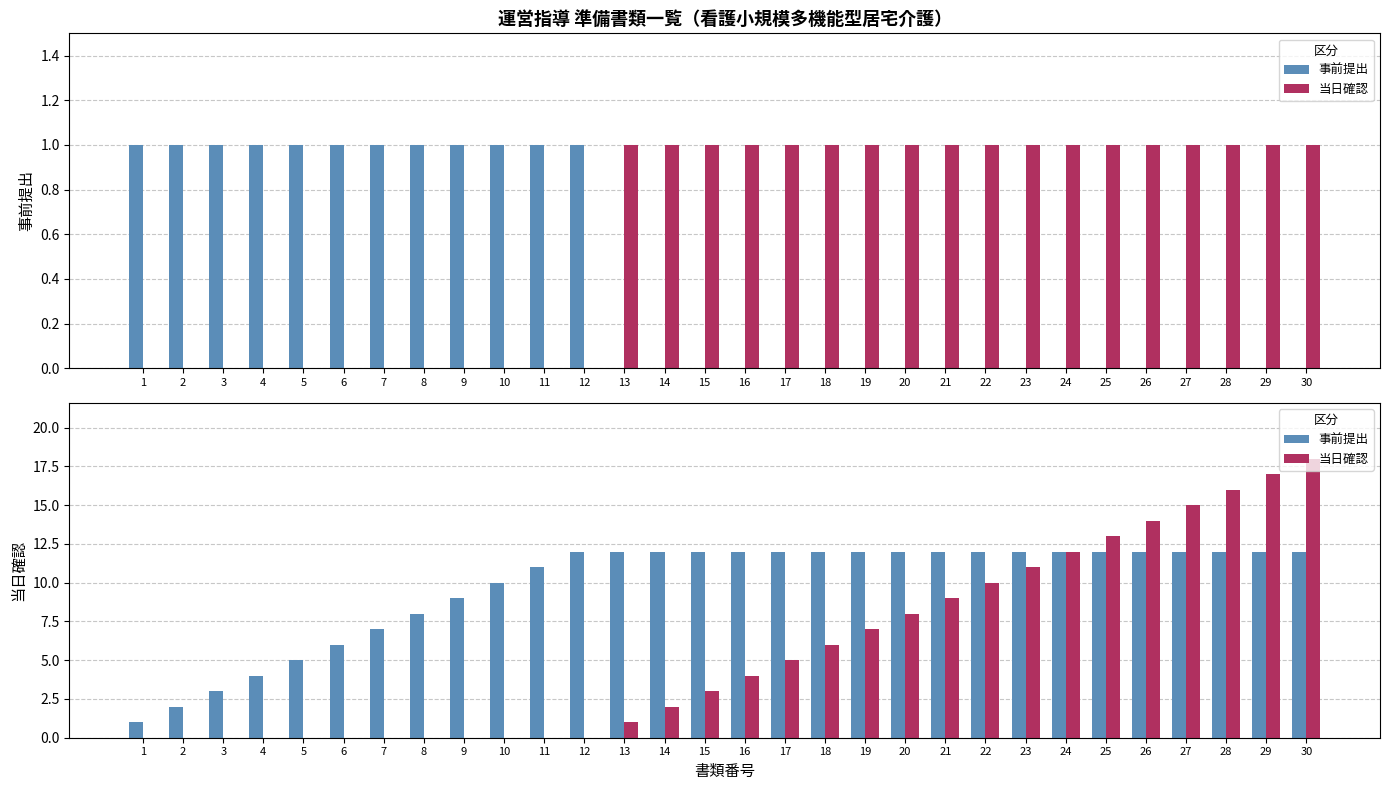

What are all the series names shown in the legend?

事前提出, 当日確認